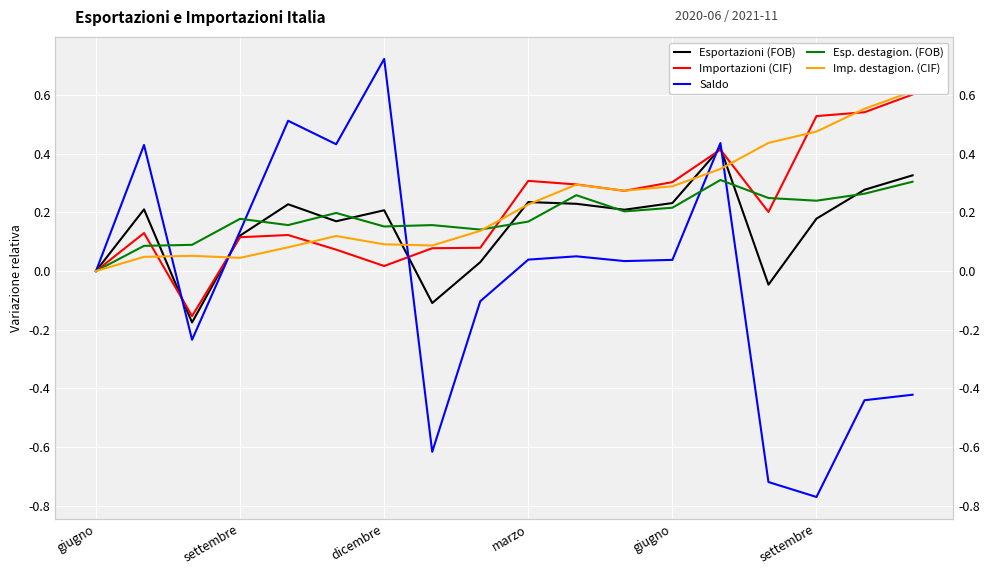

Between 7 and 17, which series saw the biggest shift?

Imp. destagion. (CIF)